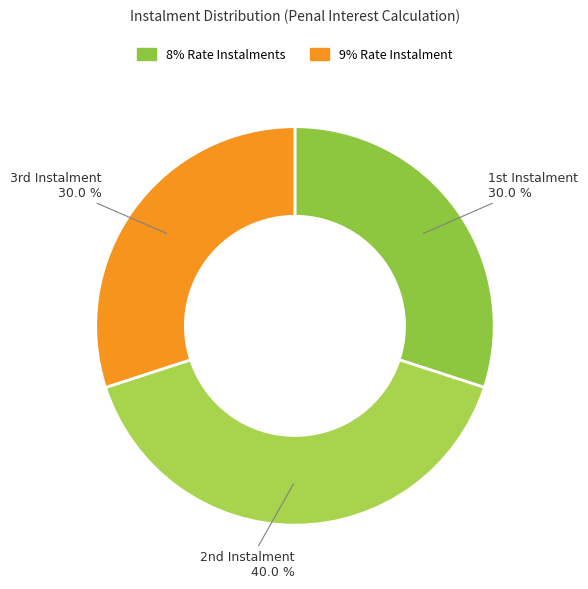

Count the number of slices in the pie.

3